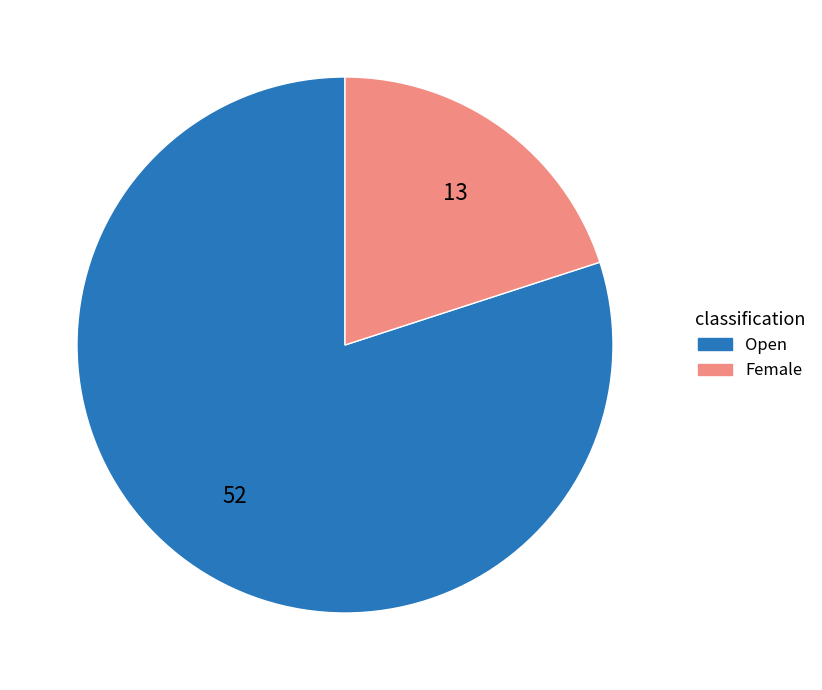

Between Female and Open, which is larger?

Open